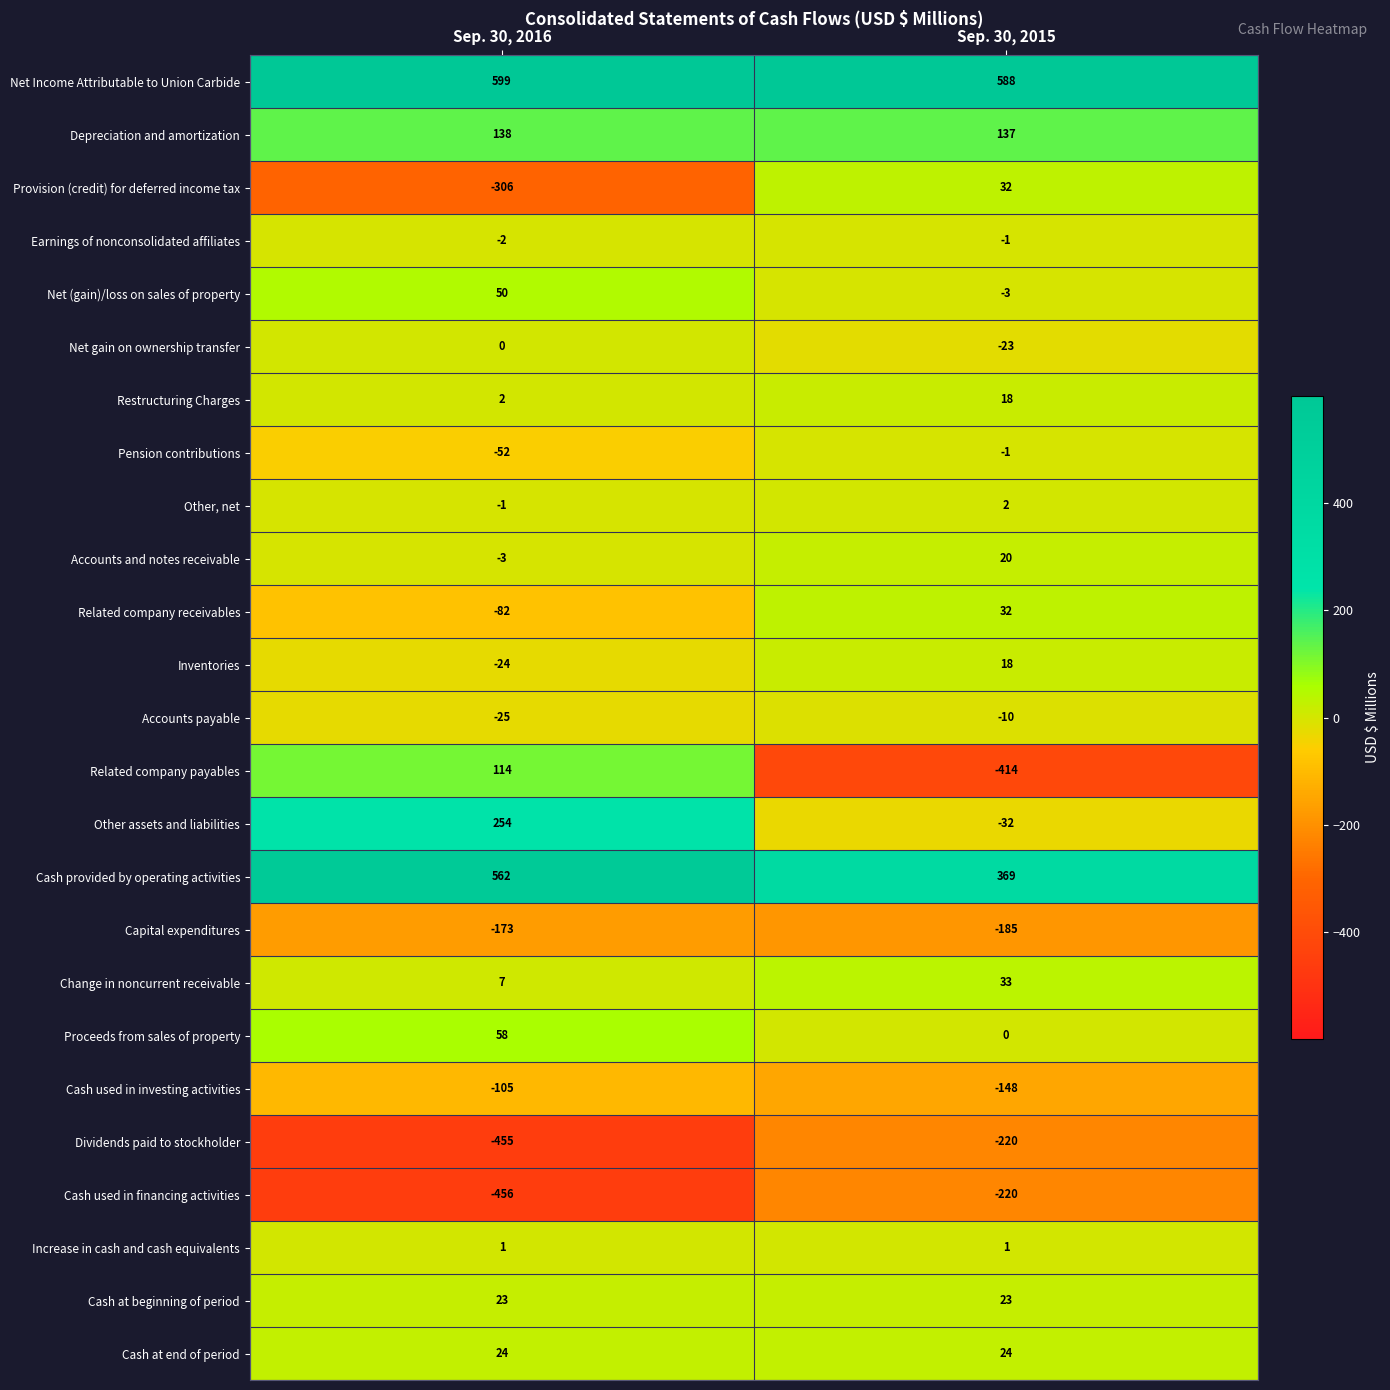

The Change in noncurrent receivable series shows 11 at Sep. 30, 2015. True or false?

False